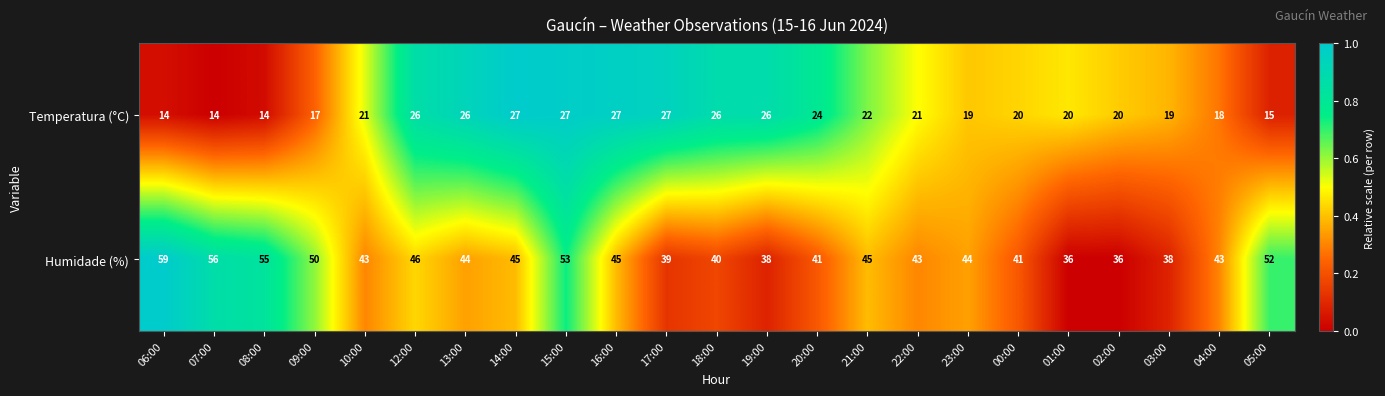

Is the value of Temperatura (°C) at 12:00 greater than the value of Humidade (%) at 02:00?

No